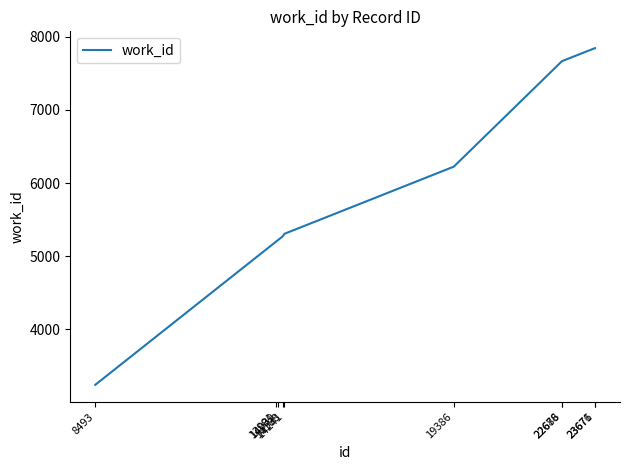

What is the change in value from 19386 to 23671?

+1620